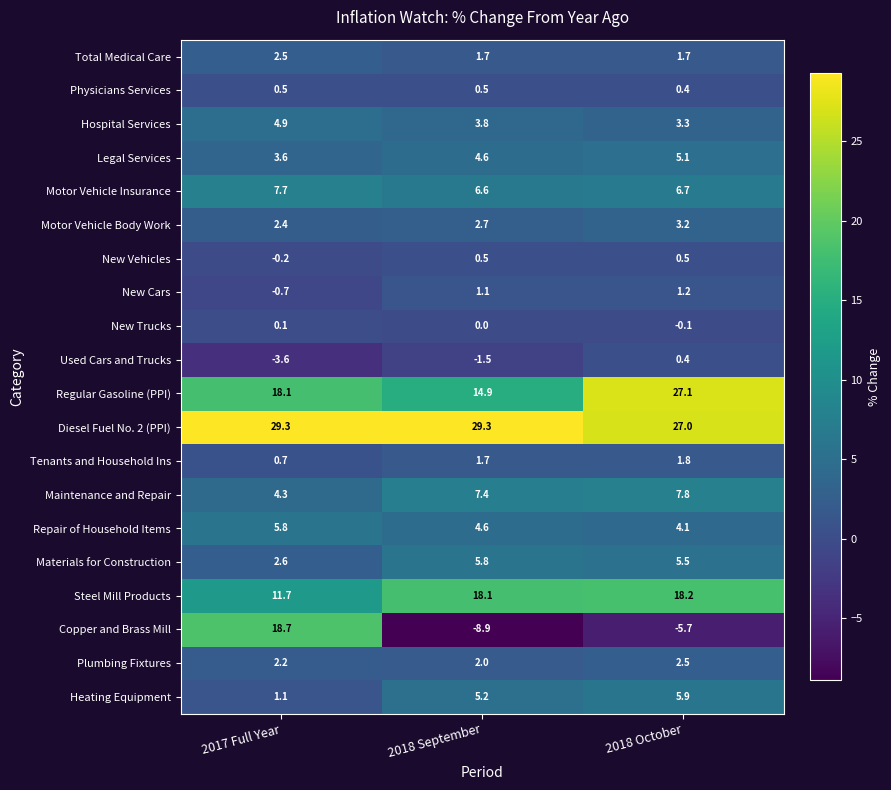

How many series are shown in this chart?

20